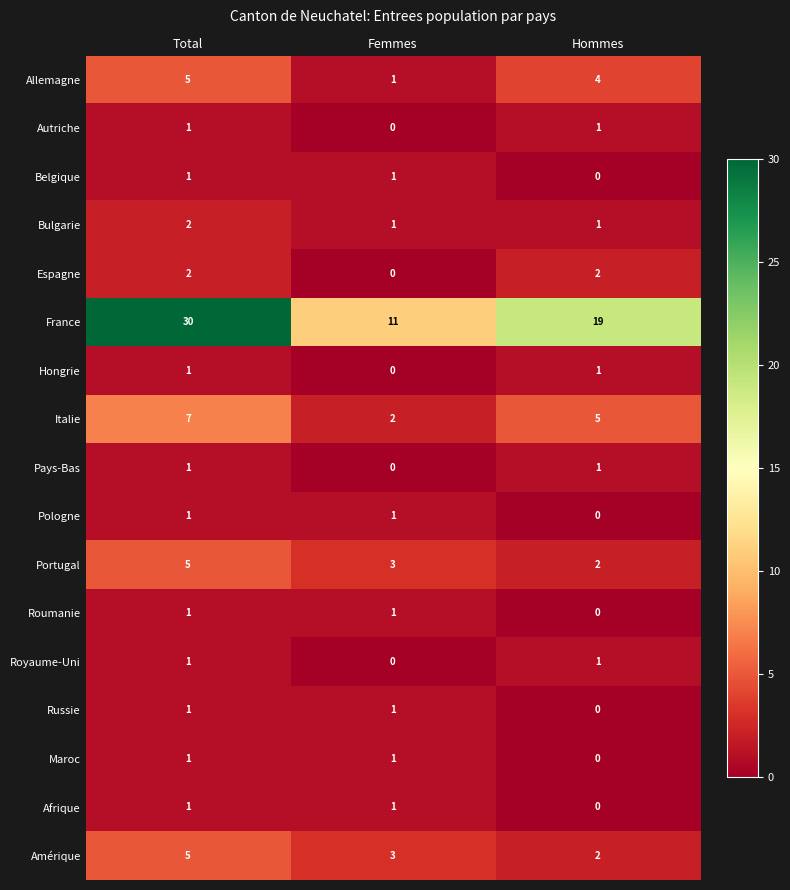

Where is Amérique nearest to the value 3?

Femmes